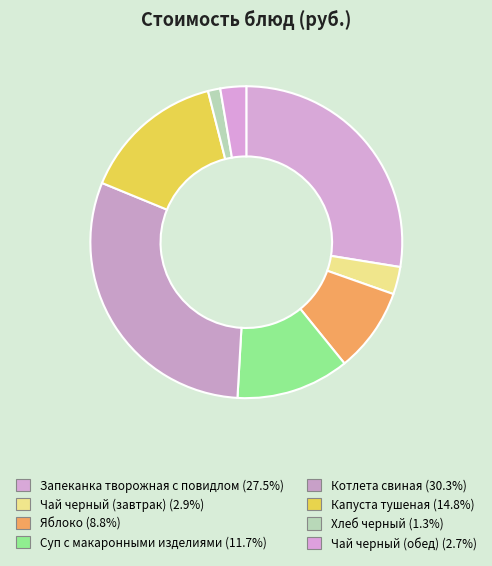

Count the number of slices in the pie.

8